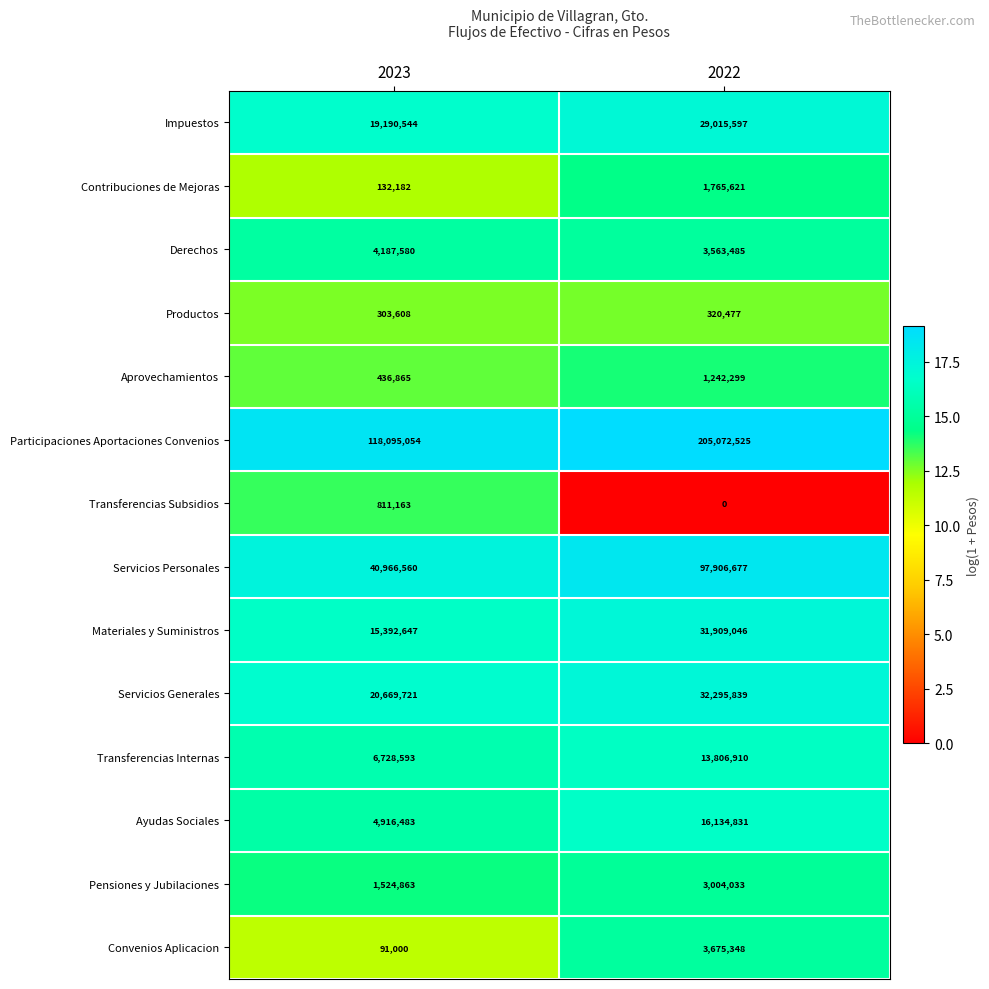

What is the difference between the maximum and minimum values in the Transferencias Subsidios series?

811163